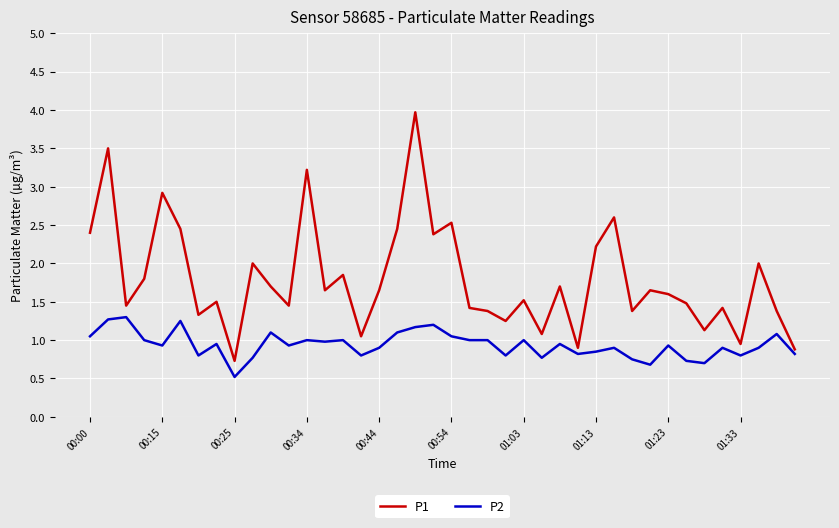

Which series has the widest spread of values?

P1